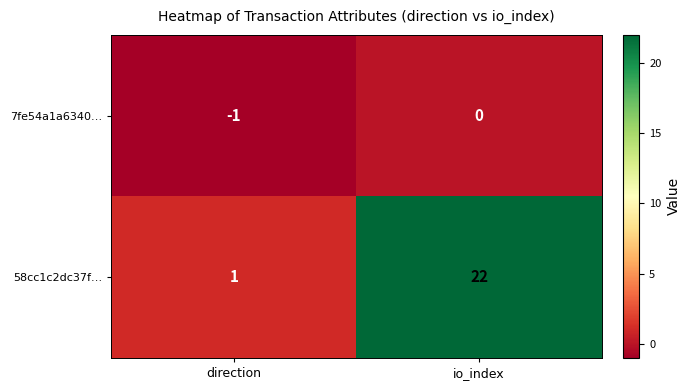

True or false: 7fe54a1a6340… has a value of 0 at io_index.

True